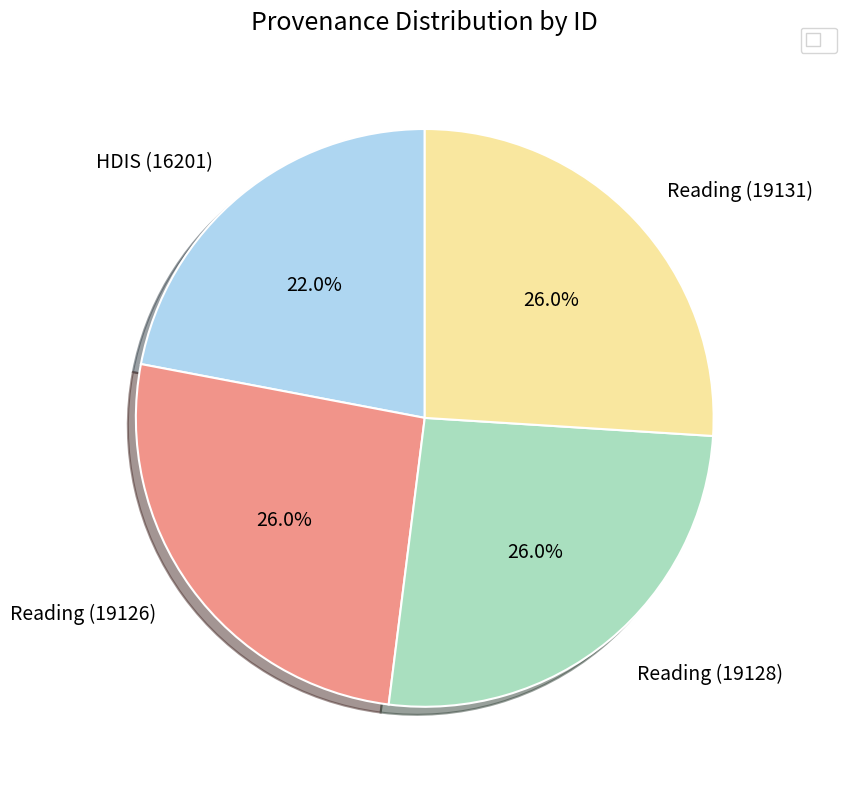

Between Reading (19126) and HDIS (16201), which is larger?

Reading (19126)